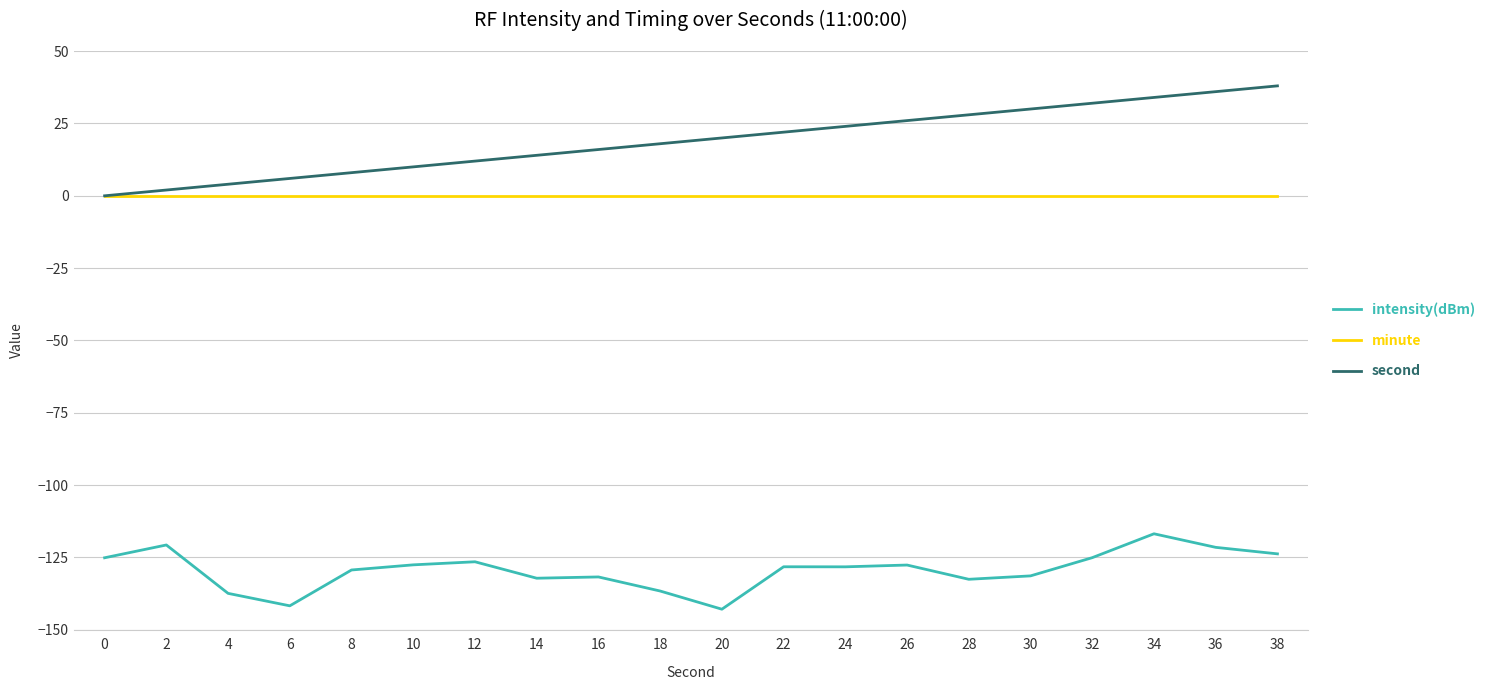

At which category does intensity(dBm) reach its first local peak?

2